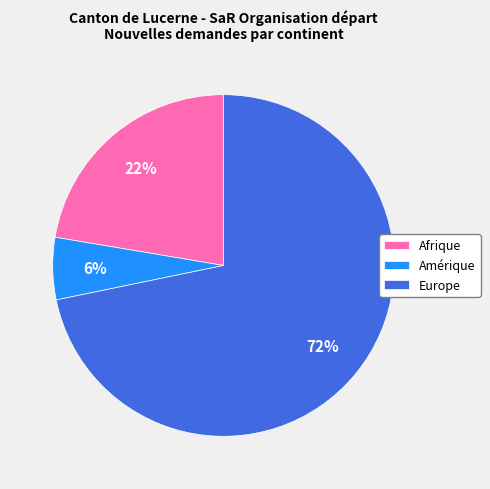

Which slice represents more than half of the pie?

Europe